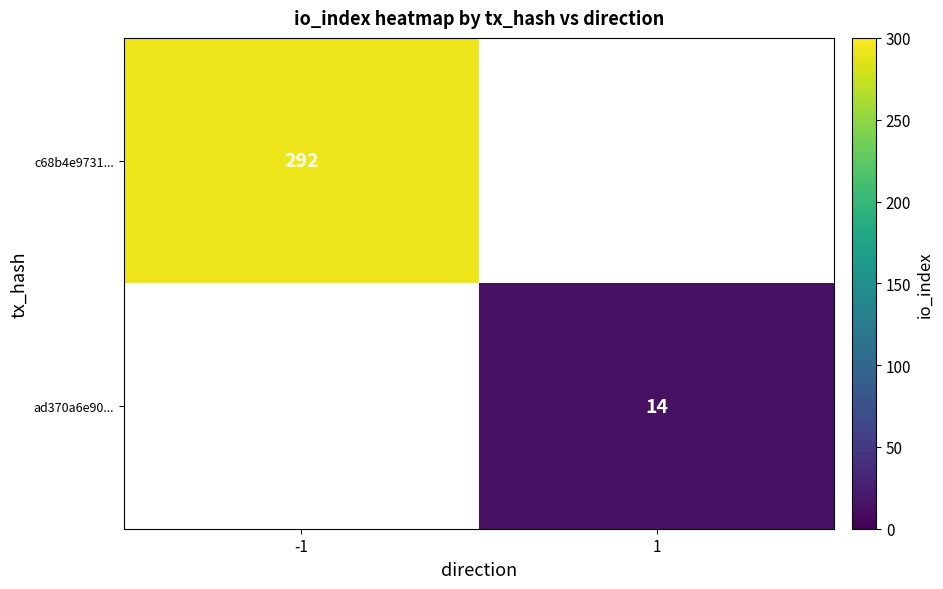

Is it true that c68b4e9731... equals 198 at -1?

False